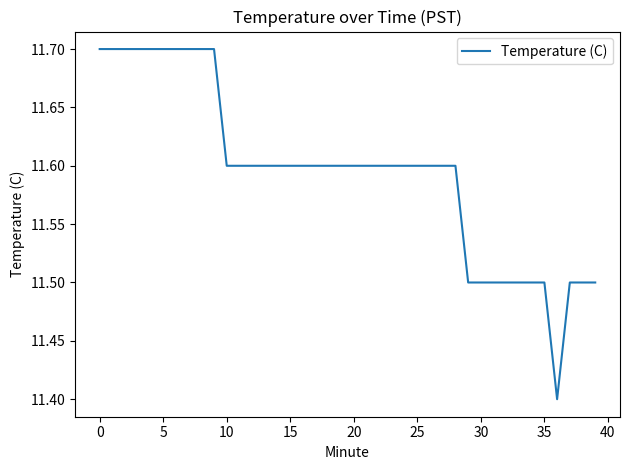

What is the sum of all values?

463.8